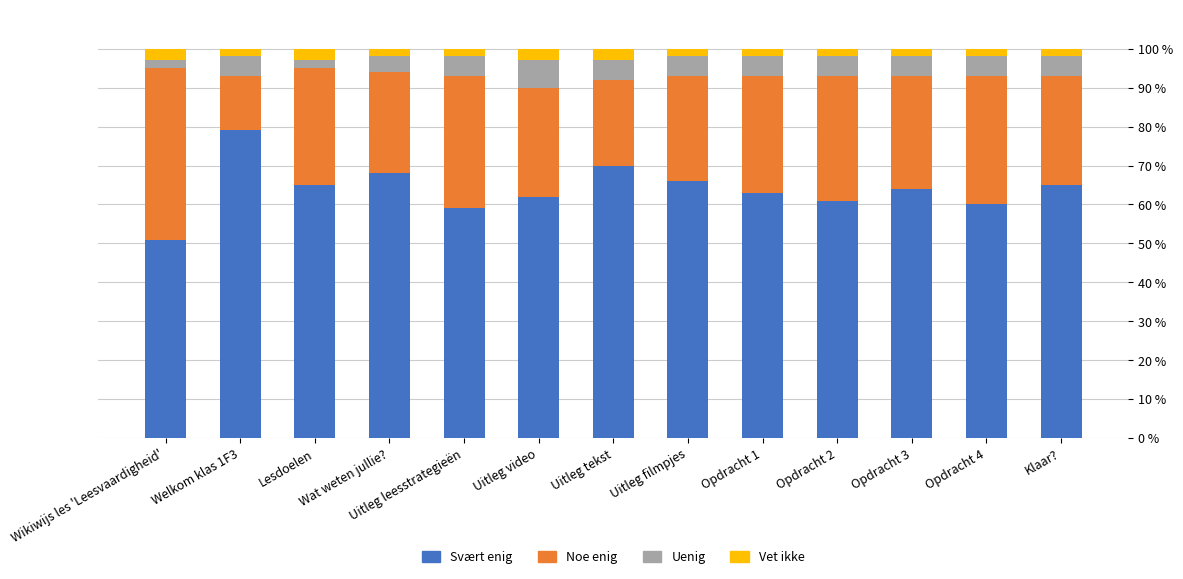

What is the highest value of the Svært enig series?

79